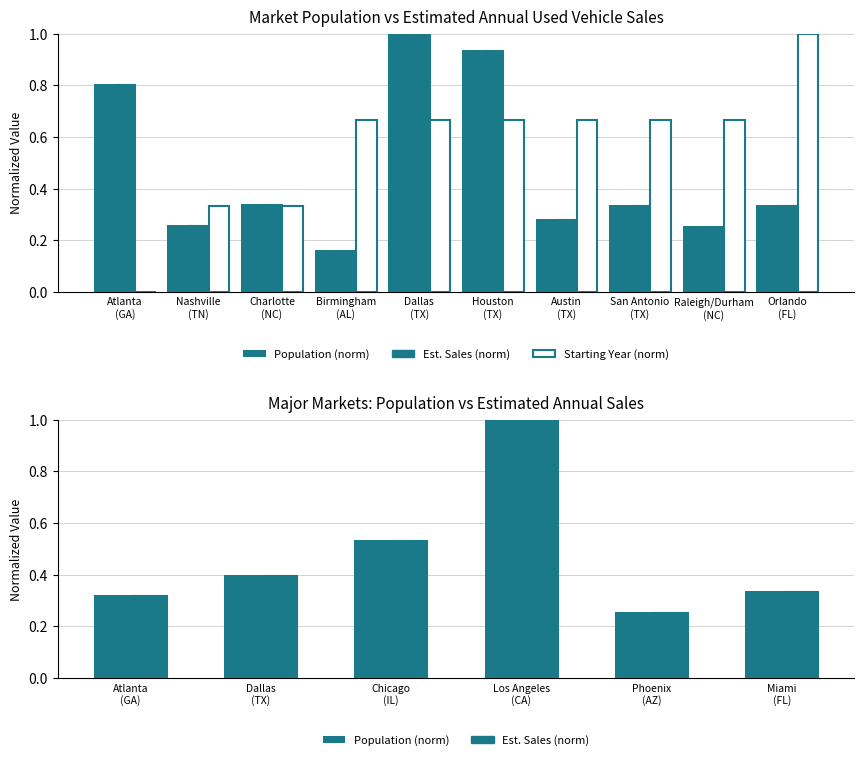

What is the sum of the Starting Year values at Charlotte (NC) and Nashville (TN)?

0.7